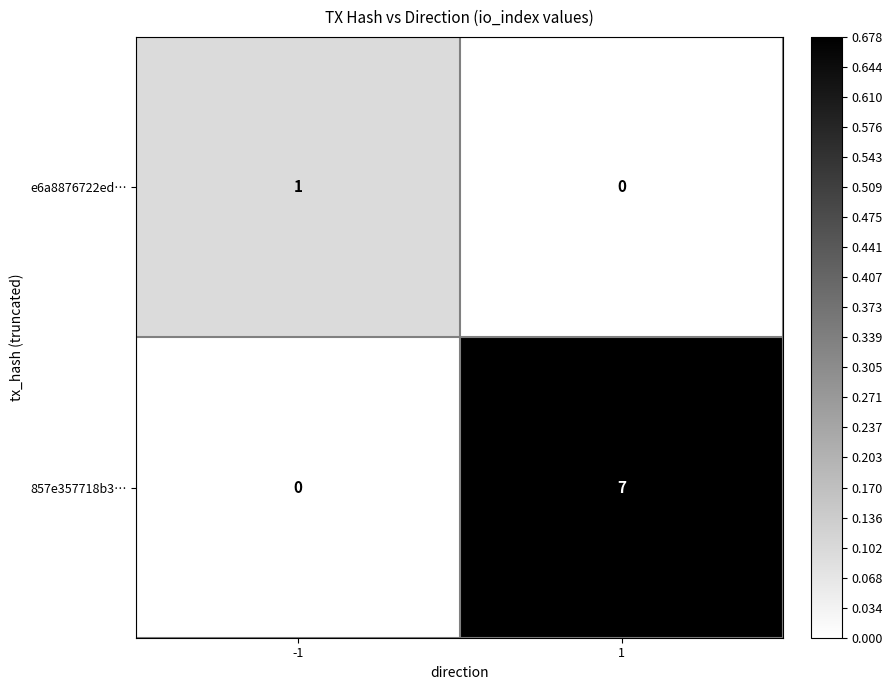

Reading left to right, transcribe all the data shown in this chart.

e6a8876722ed…: -1=1	1=0
857e357718b3…: -1=0	1=7